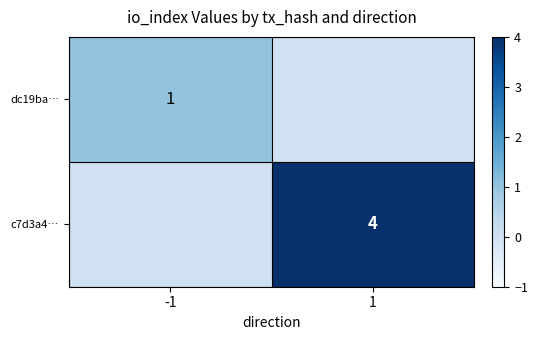

The value of c7d3a4… at 1 is 4. True or false?

True